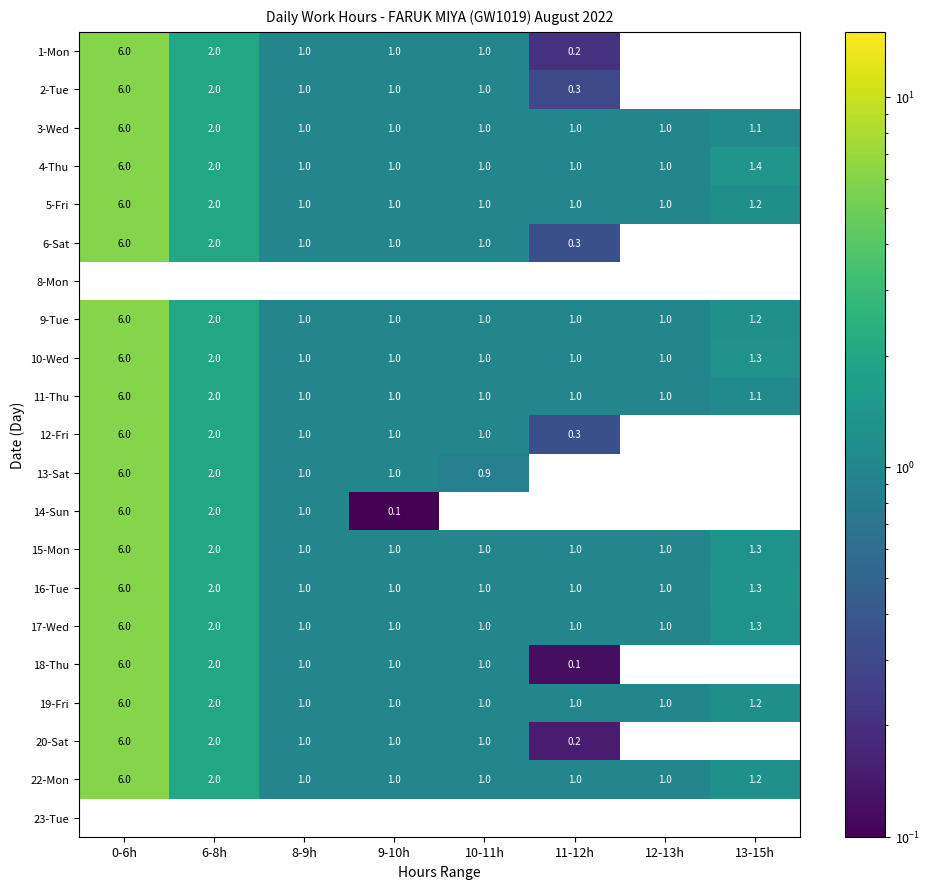

At how many categories does at least one series exceed 5?

1